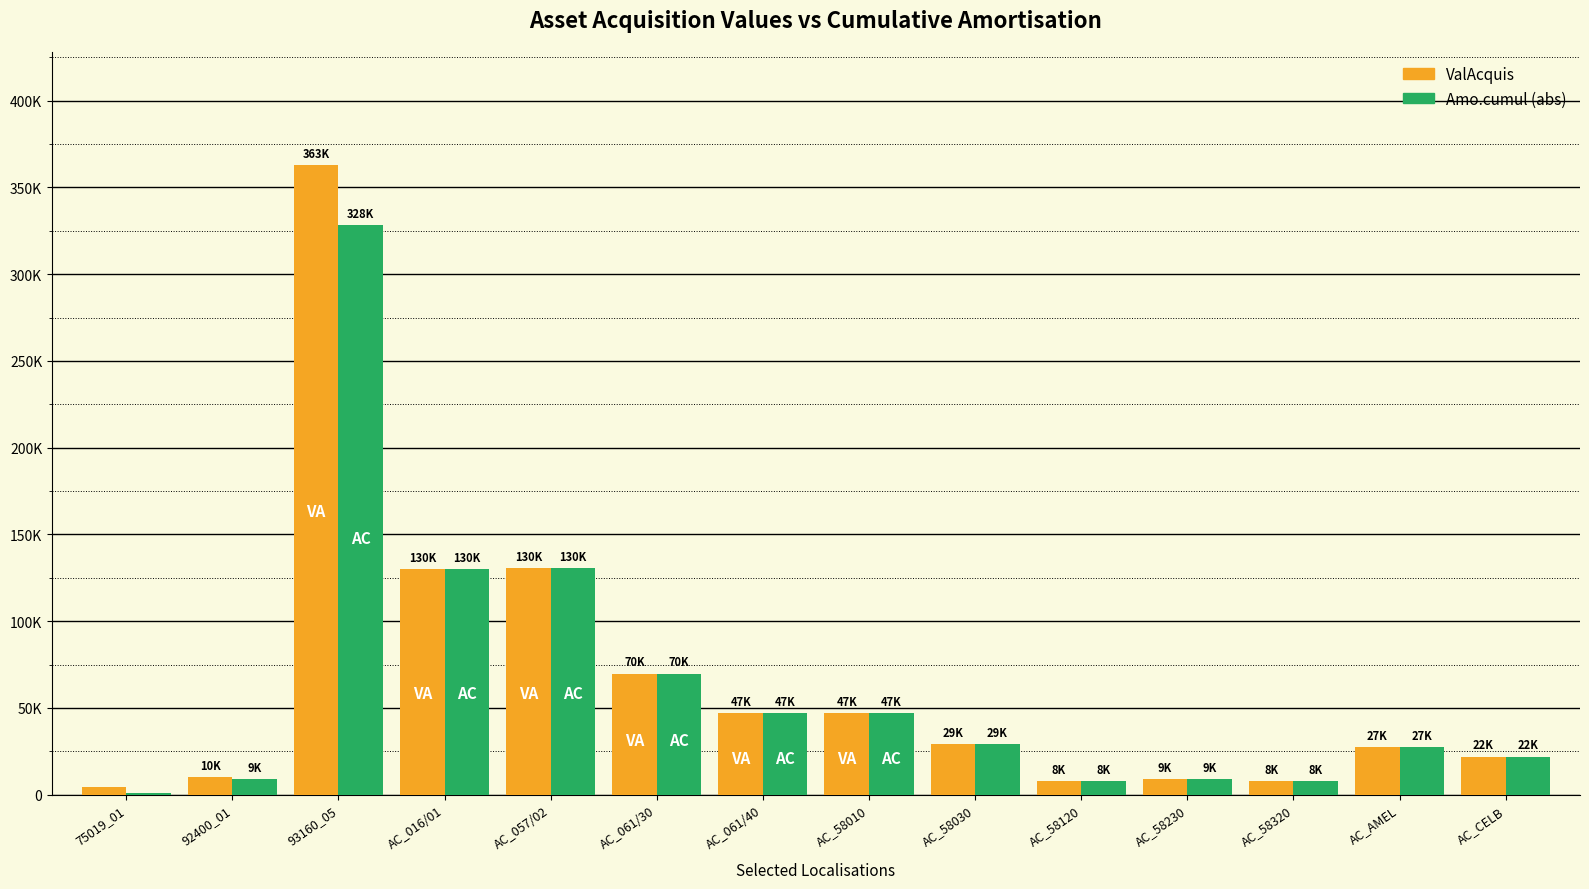

What is the sum of all Amo.cumul (abs) values?

866359.0